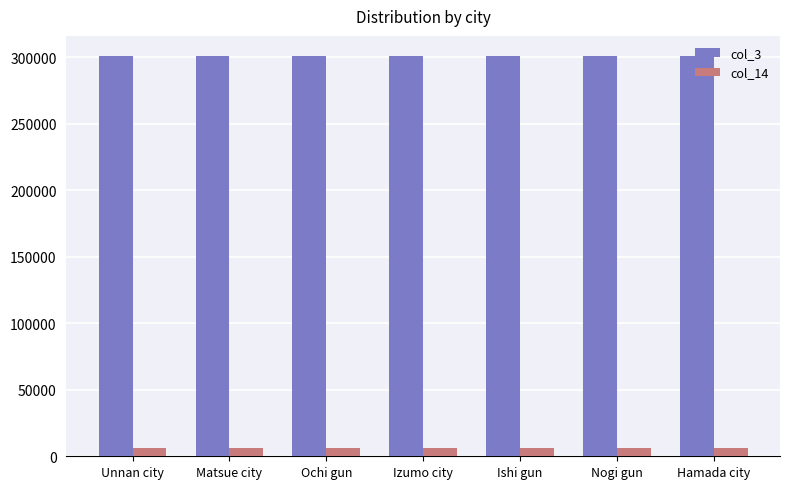

Reading right to left, transcribe all the data shown in this chart.

col_3: Hamada city=301180	Nogi gun=301180	Ishi gun=301180	Izumo city=301180	Ochi gun=301180	Matsue city=301180	Unnan city=301180
col_14: Hamada city=6311	Nogi gun=6311	Ishi gun=6311	Izumo city=6311	Ochi gun=6311	Matsue city=6311	Unnan city=6311